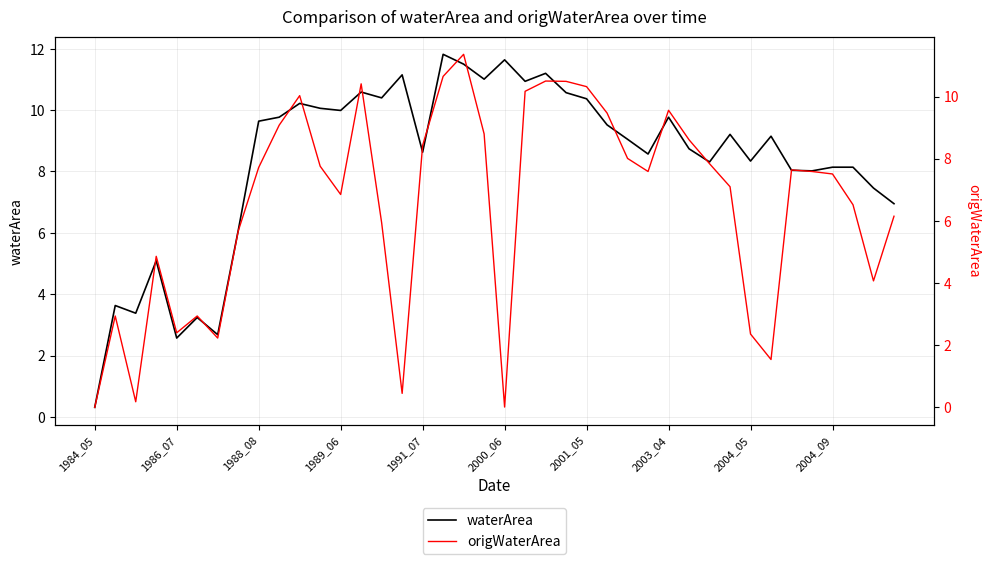

At how many categories does at least one series exceed 9?

21